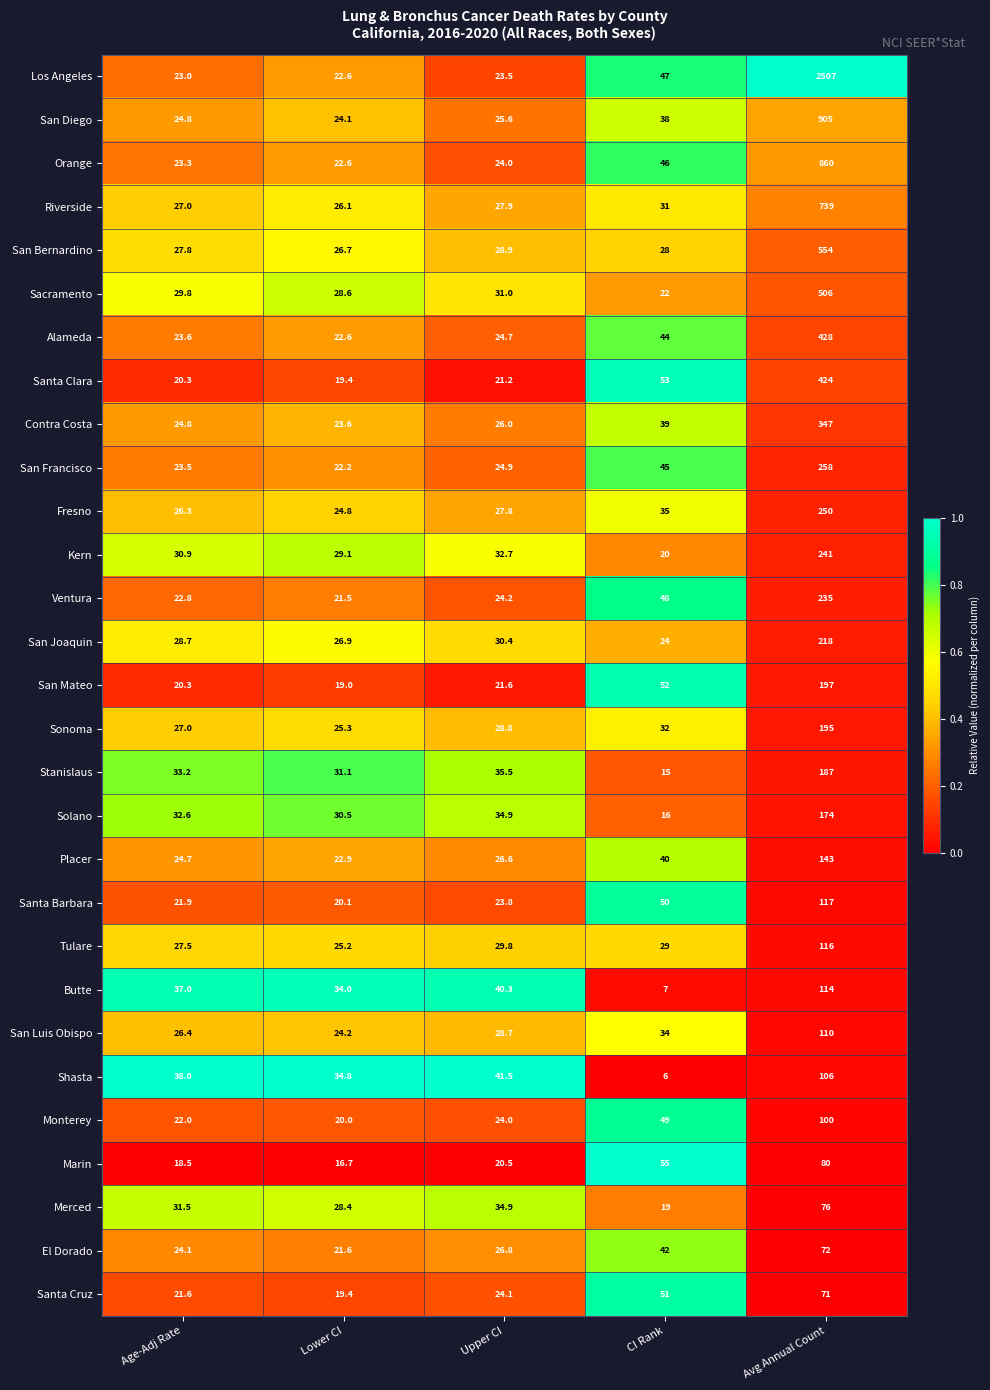

True or false: Merced has a value of 28.4 at Lower CI.

True